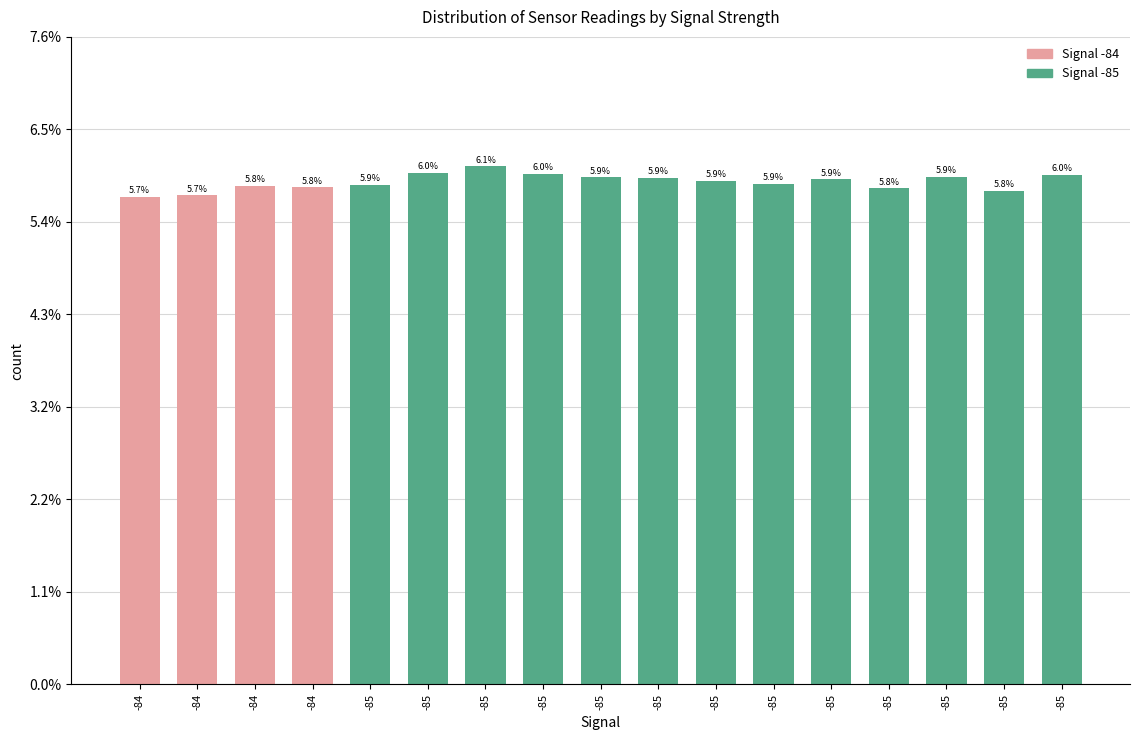

What is the minimum value shown in the chart?

5.7